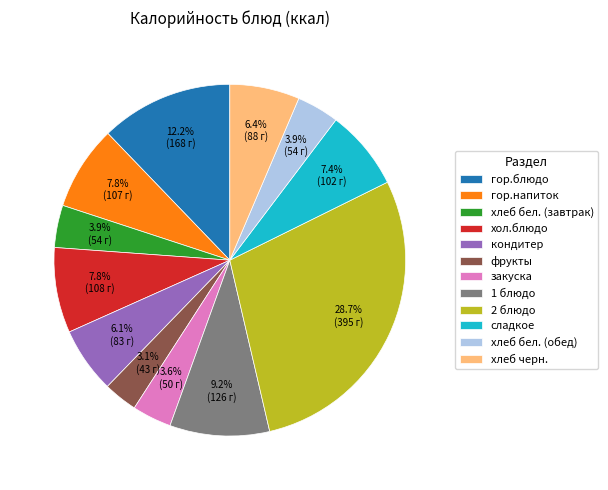

What percentage is NOT represented by кондитер?

93.9%